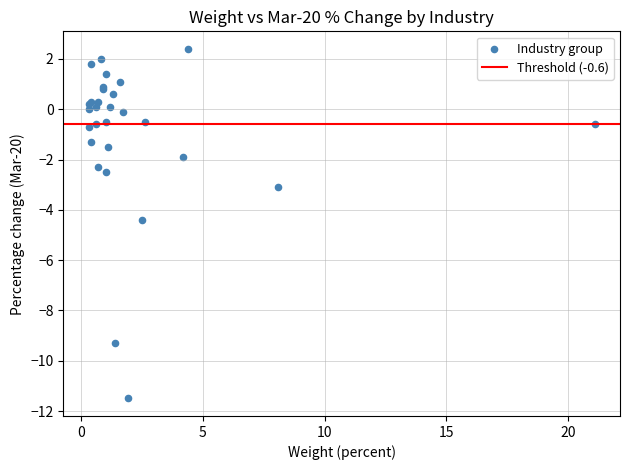

What Y value in the scatter plot is closest to -4?

-4.4